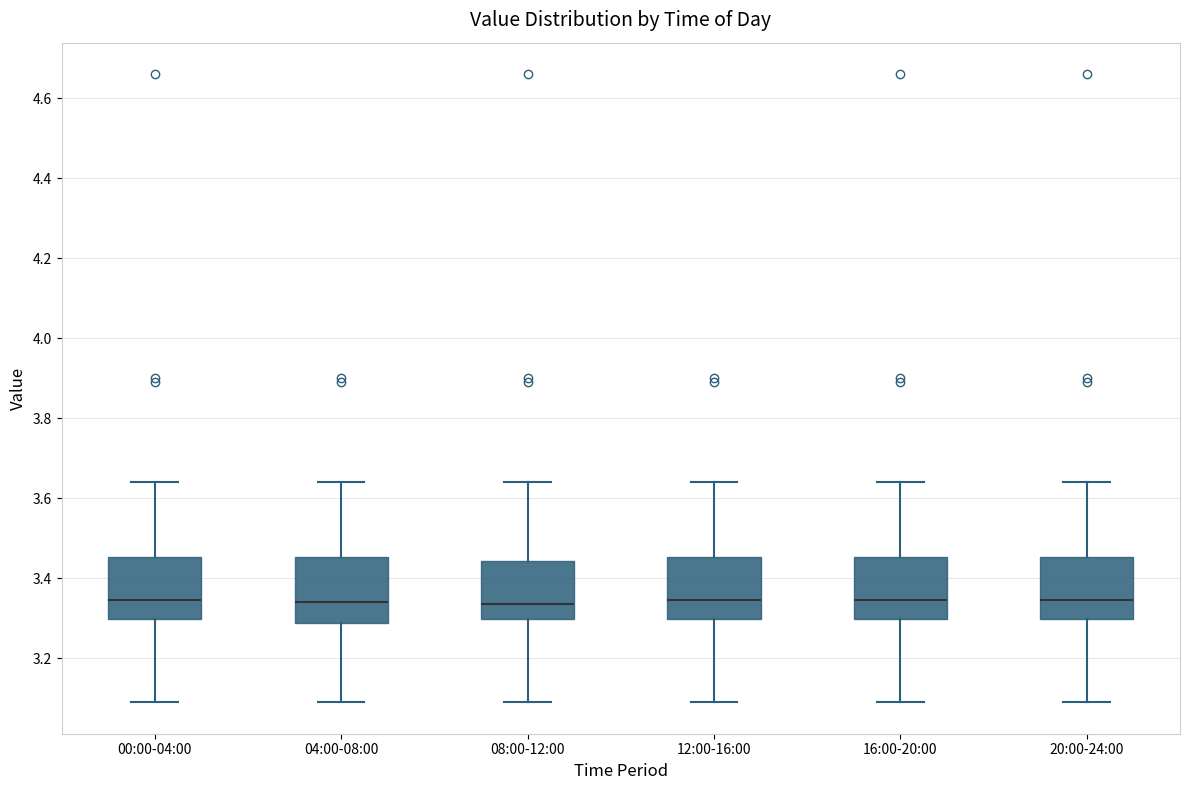

Reading left to right, transcribe this box plot: for each box, give where its median line is, the range the box spans, and where its two whiskers end, as read against the y-axis. The values are not printed on the chart, so give them approximately, as read against the axis.

00:00-04:00: median 3.34, box 3.30 to 3.46, whiskers 3.10 to 3.64
04:00-08:00: median 3.34, box 3.28 to 3.46, whiskers 3.10 to 3.64
08:00-12:00: median 3.34, box 3.30 to 3.44, whiskers 3.10 to 3.64
12:00-16:00: median 3.34, box 3.30 to 3.46, whiskers 3.10 to 3.64
16:00-20:00: median 3.34, box 3.30 to 3.46, whiskers 3.10 to 3.64
20:00-24:00: median 3.34, box 3.30 to 3.46, whiskers 3.10 to 3.64